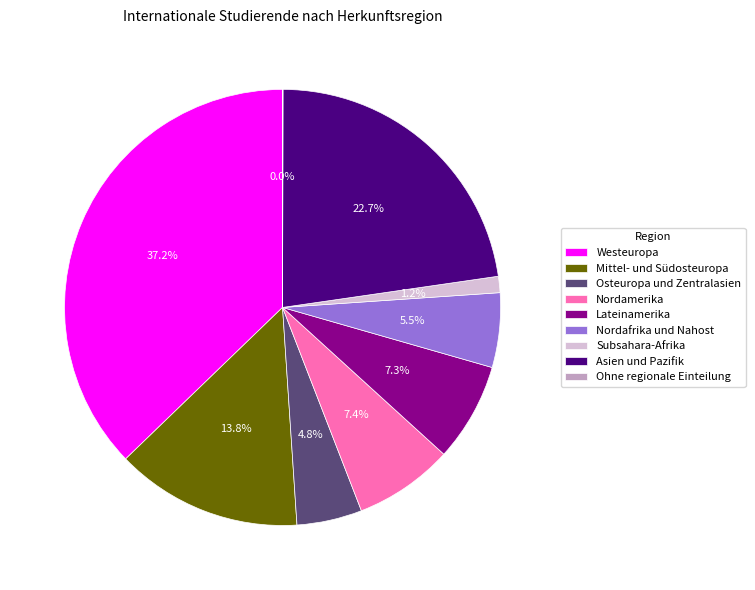

Which category has the biggest portion of the pie?

Westeuropa